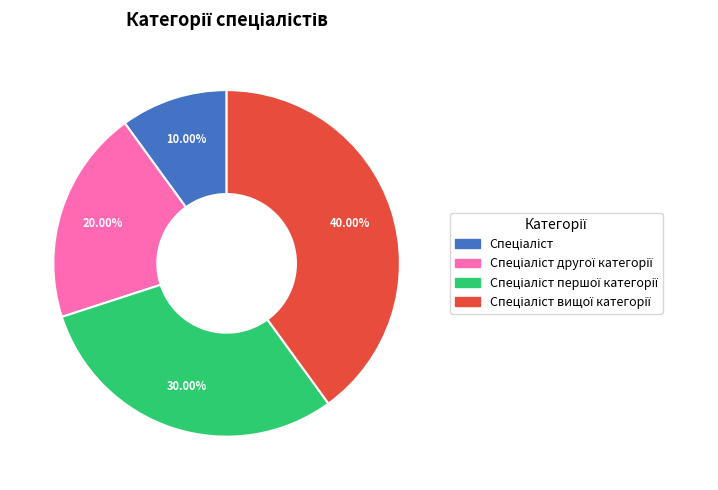

Is there any slice that represents more than half of the pie?

No